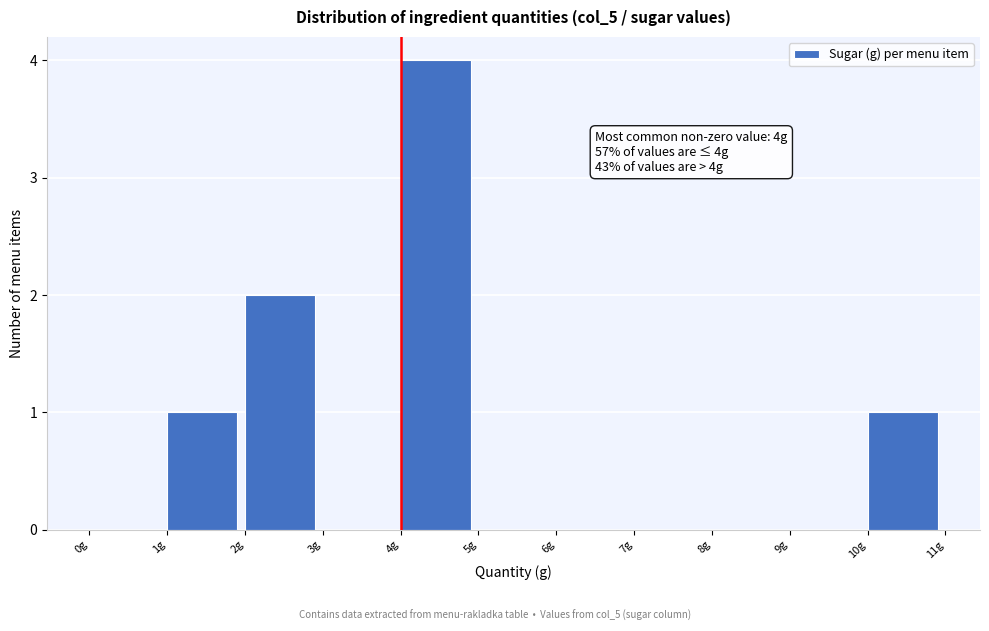

Which range on the x-axis has the tallest bar?

4 to 5